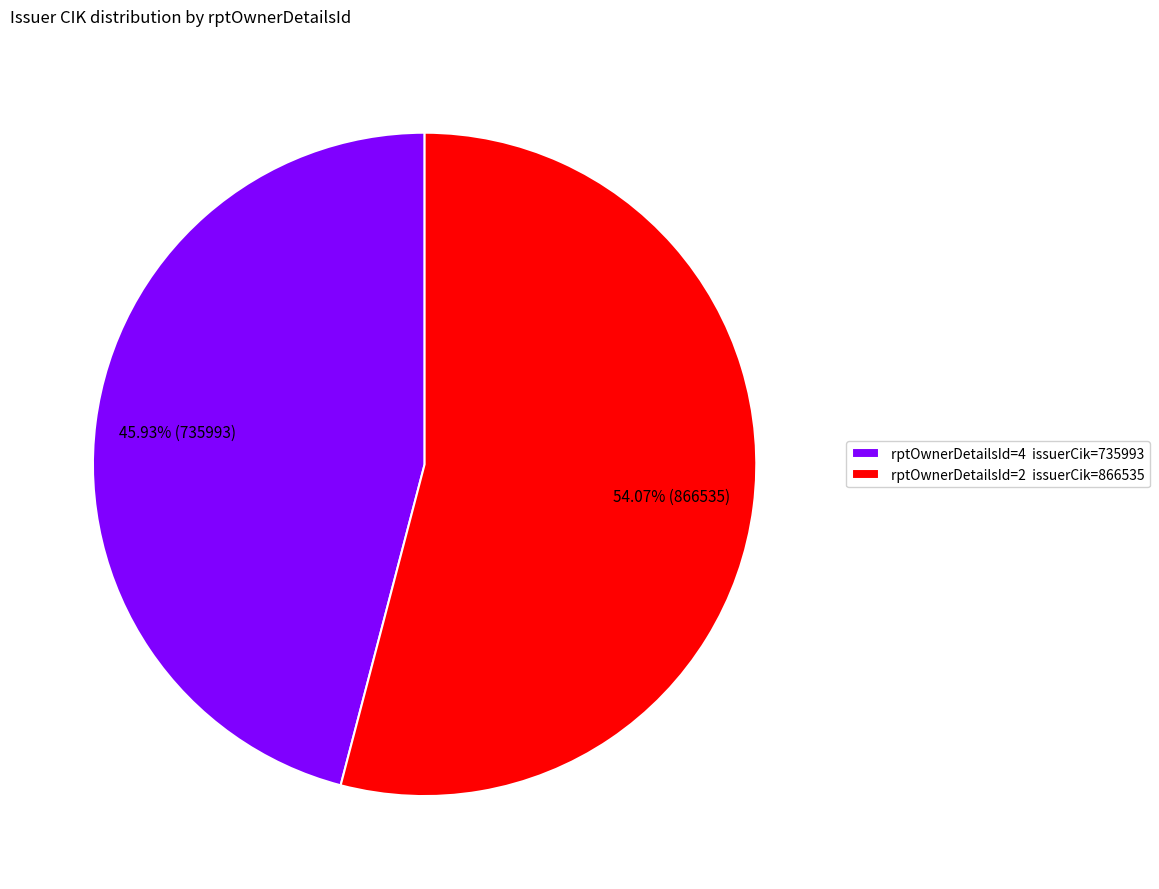

How many slices are in this pie chart?

2